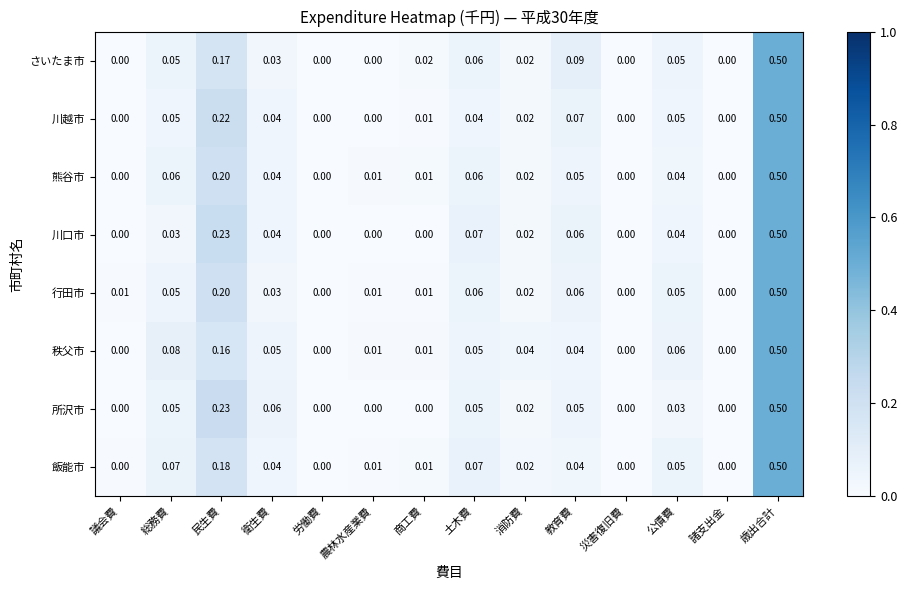

At which category is the sum across all series the highest?

歳出合計